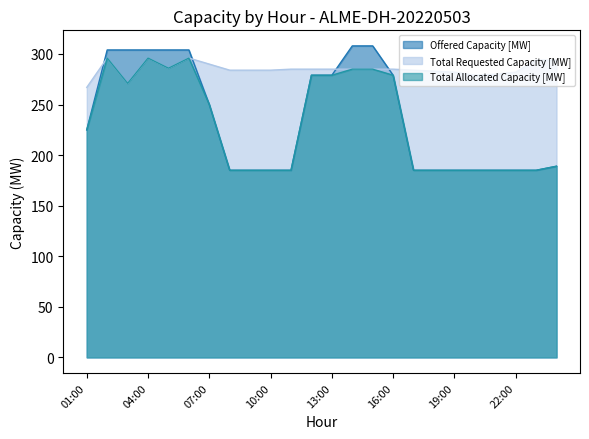

What position from the right is 16:00?

9